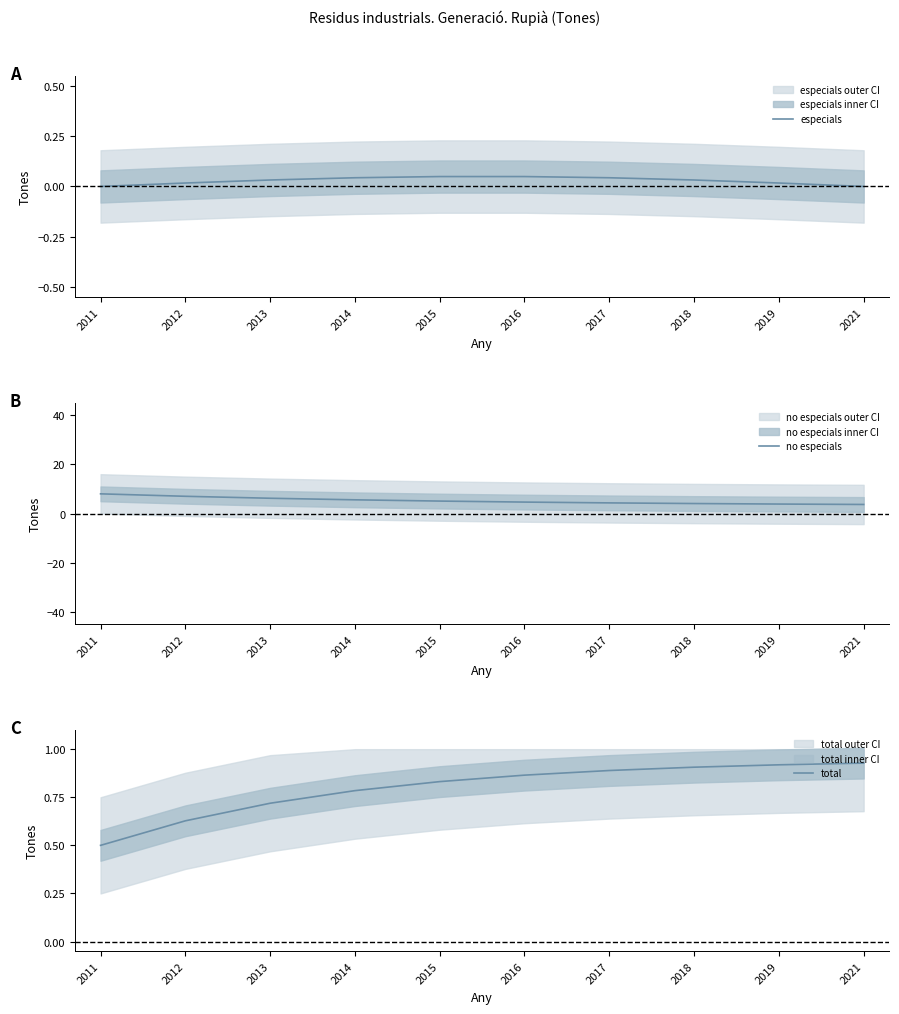

At which label is no especials closest to 5?

2015